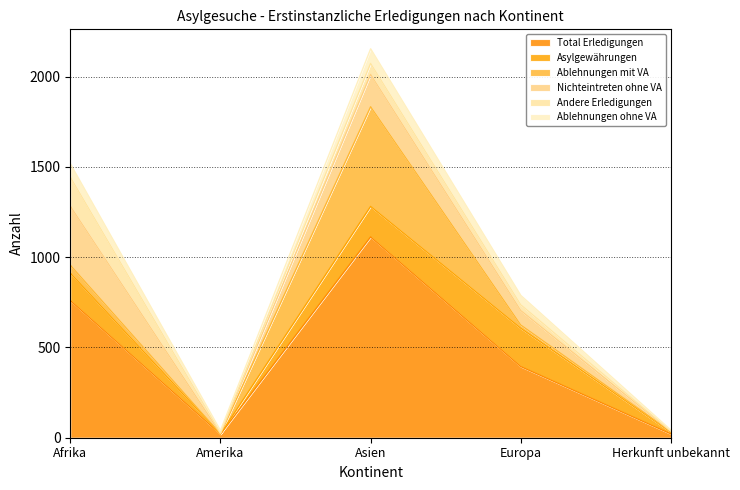

True or false: Ablehnungen mit VA has a value of 3 at Herkunft unbekannt.

True